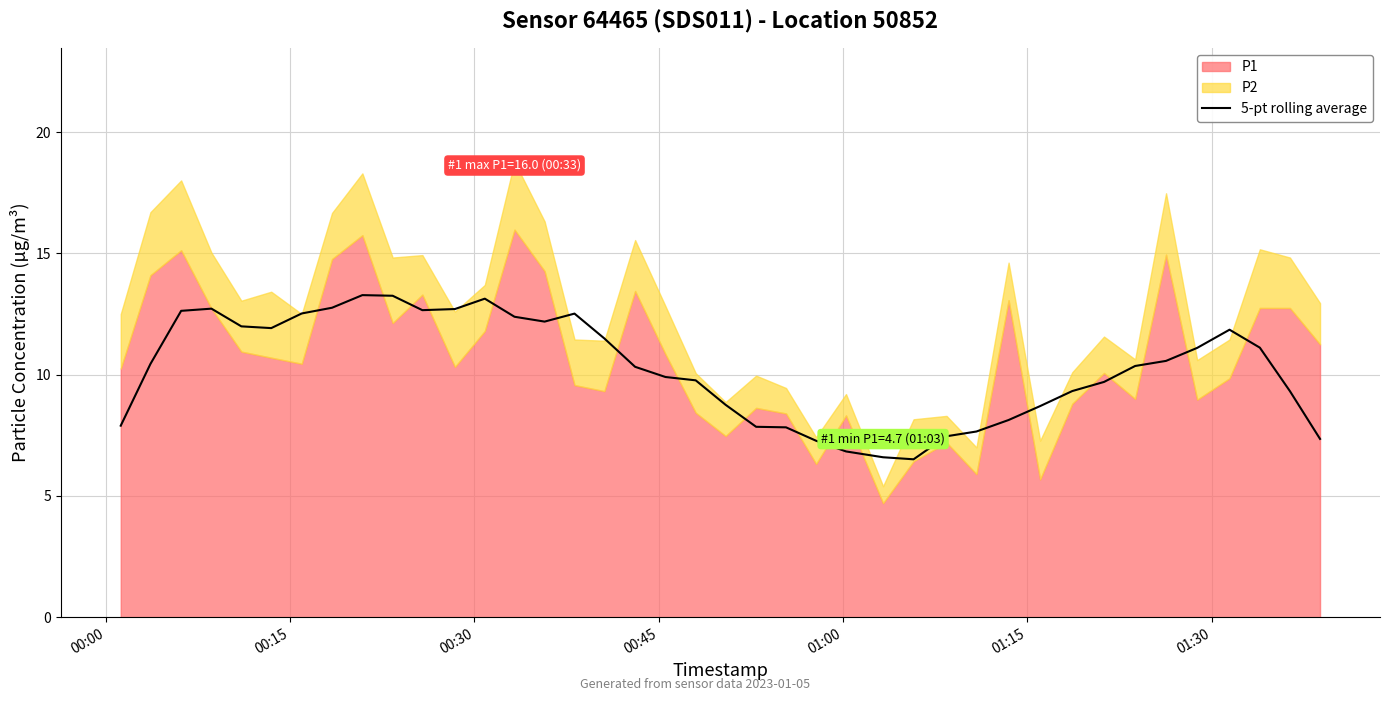

True or false: there are more than 2 points higher than both neighbors.

True